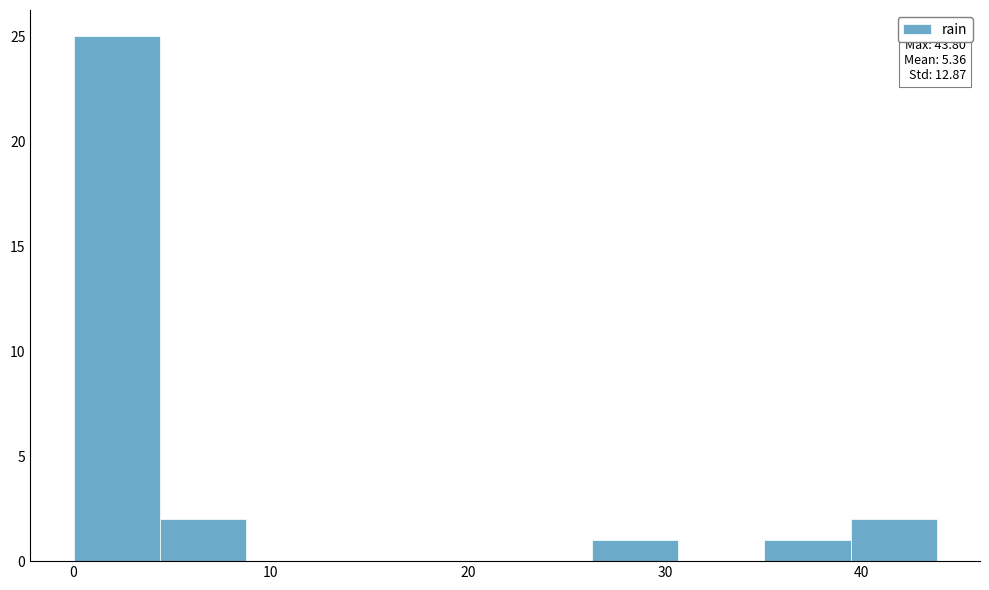

Over which range of the x-axis is the bar tallest?

0 to 4